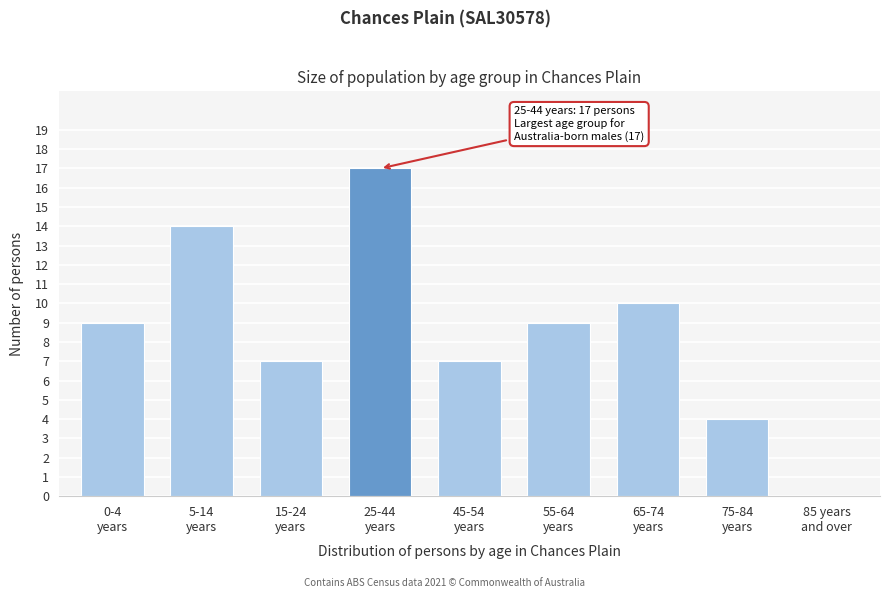

What is the sum of all values?

77